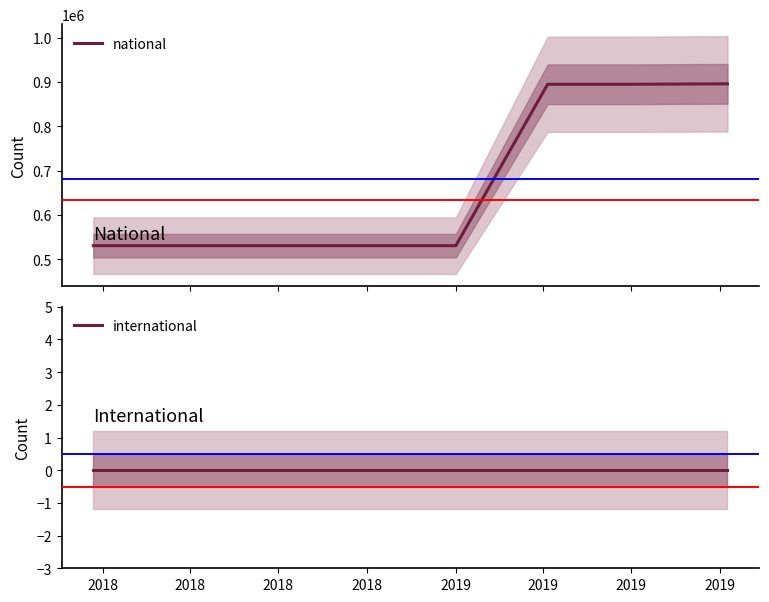

Is the value of international at 2018 greater than the value of national at 2019?

No